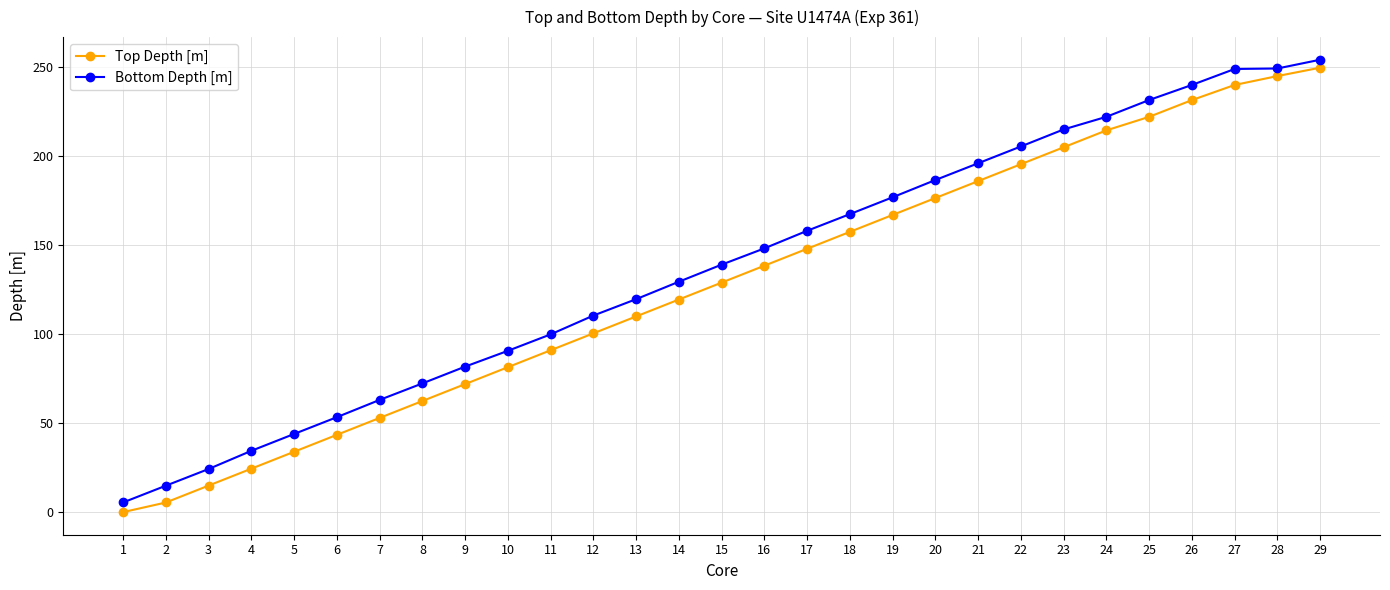

What is the average value of the Bottom Depth [m] series?

137.3